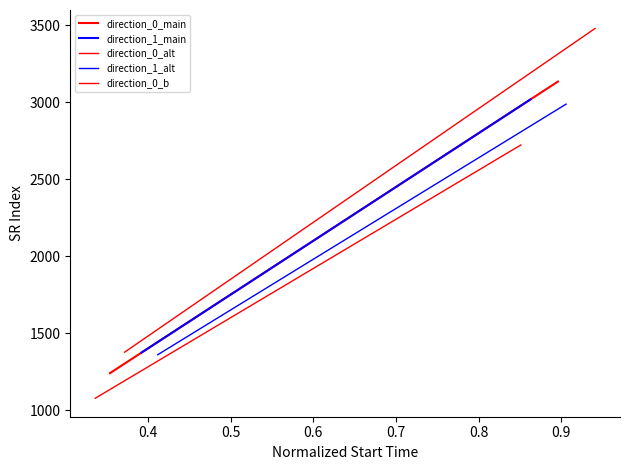

What value does the direction_0_alt series have at 0.8?

2501.7